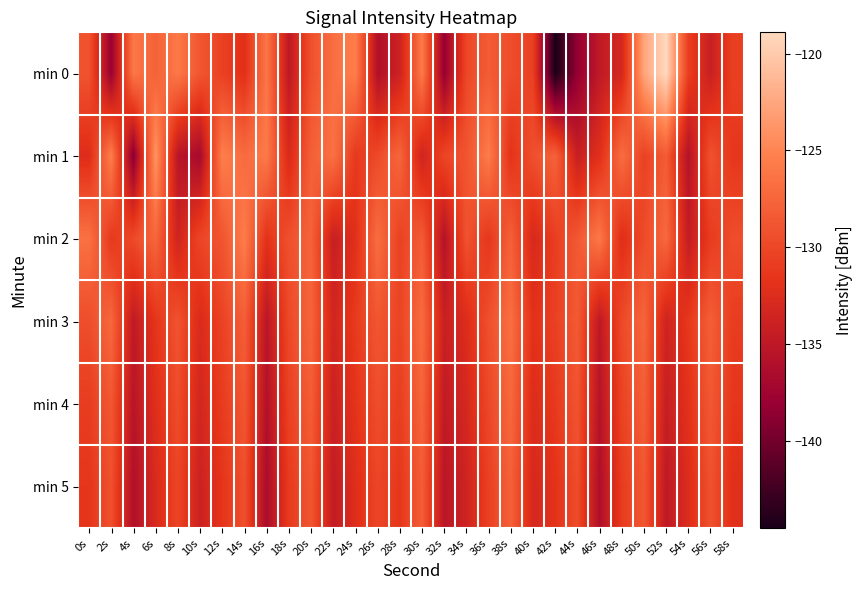

Between 36s and 42s, which is larger?

36s